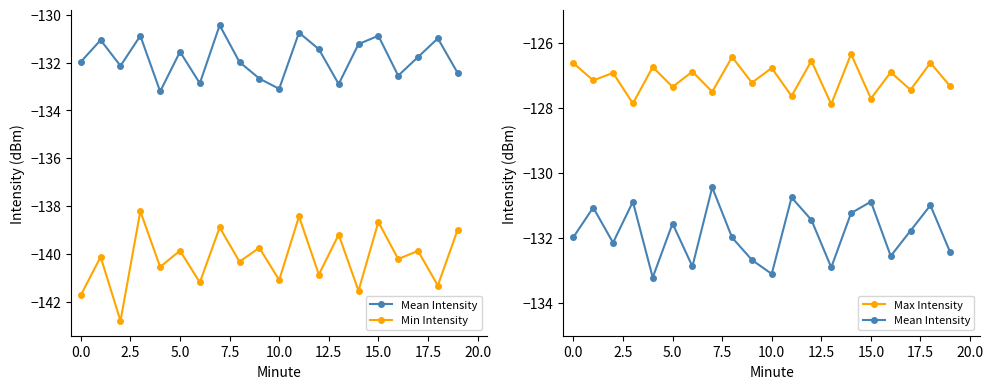

Does the chart display data point markers on the line(s)?

Yes